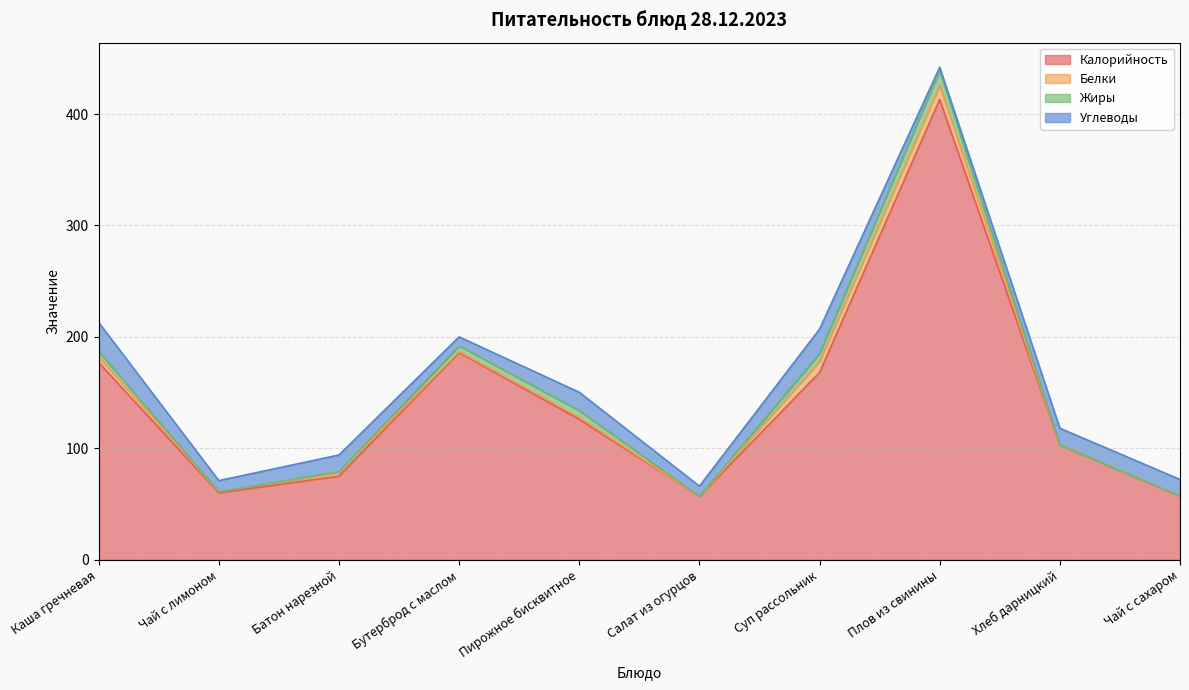

True or false: Калорийность has more than 2 points higher than both neighbors.

False